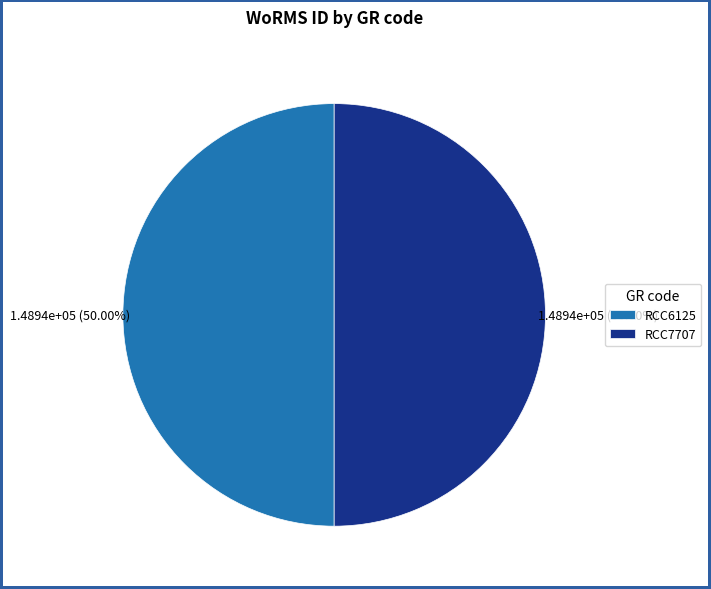

Do RCC7707 and RCC6125 together represent more than half of the pie?

Yes